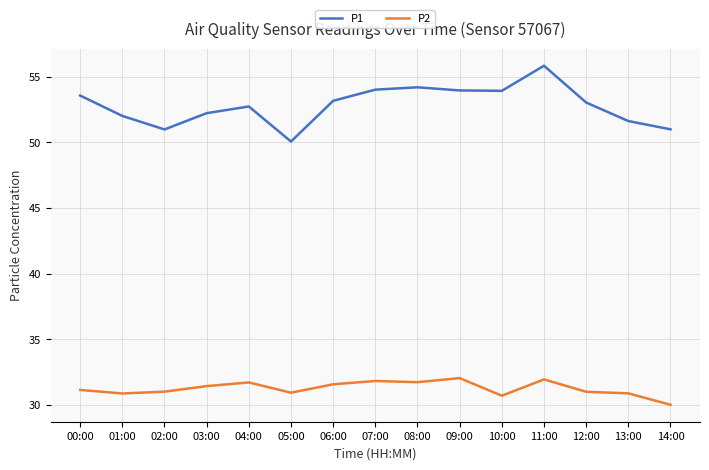

What is the difference between the maximum and minimum values in the P2 series?

2.0